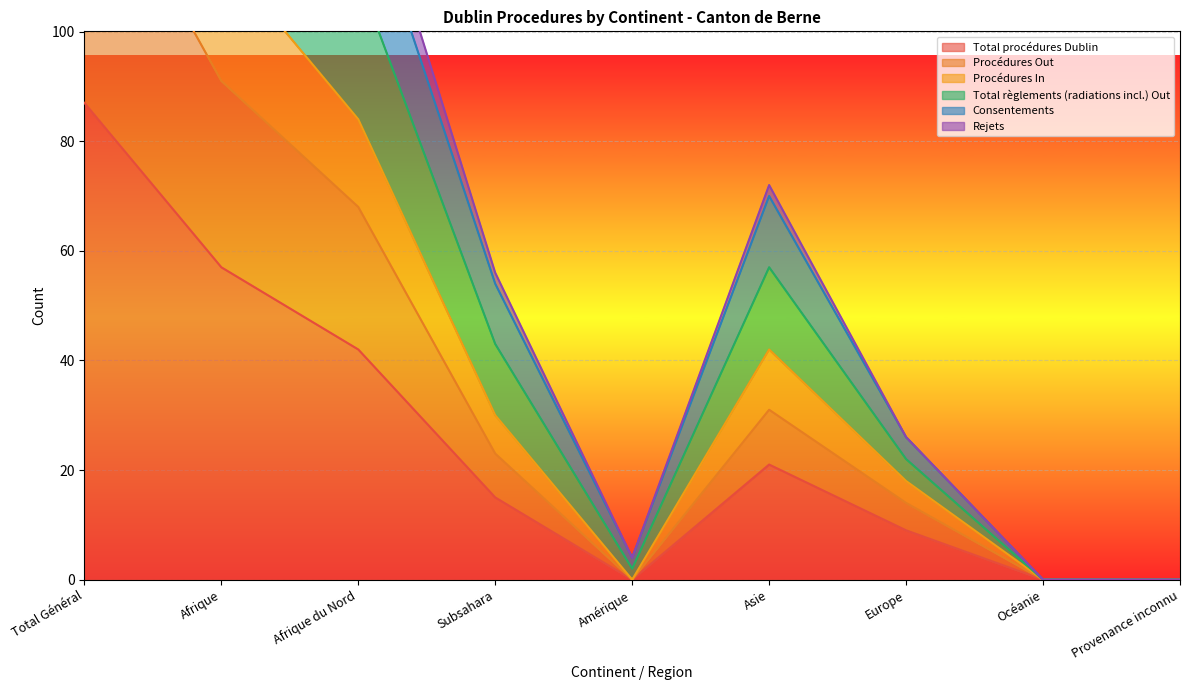

Count the Procédures Out values in the range 0 to 68.

7